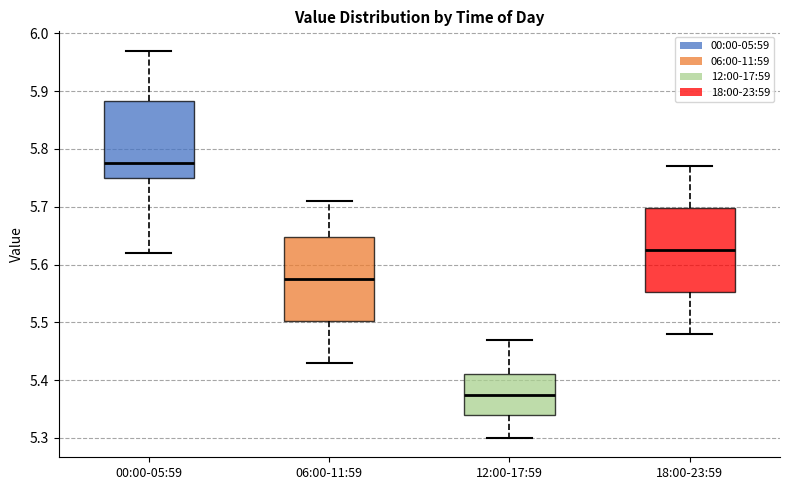

Which box has the highest median line?

00:00-05:59